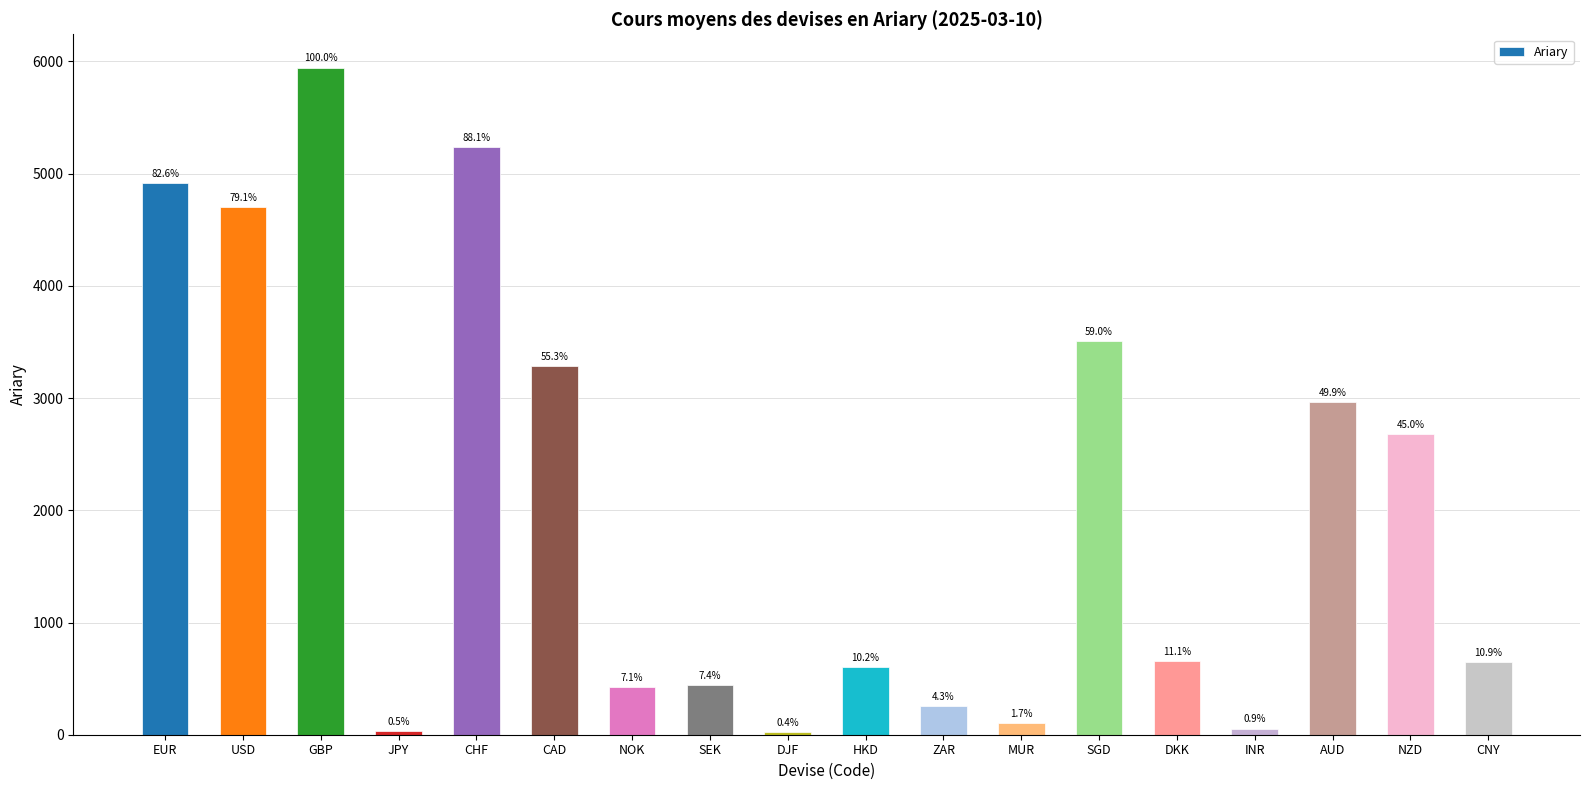

Is it true that the value at USD is 4703.6?

True